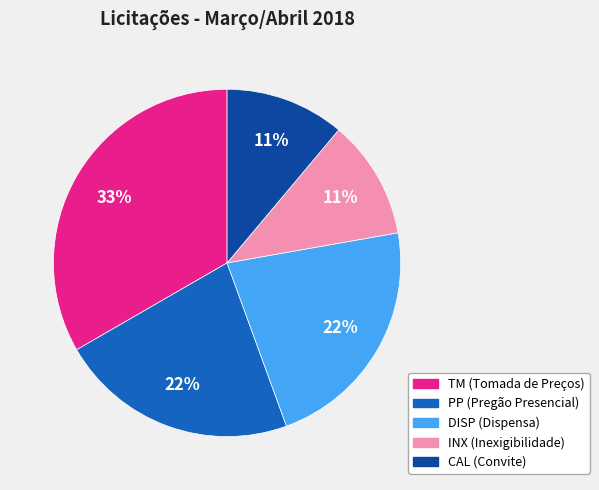

Is there a majority slice in this chart?

No